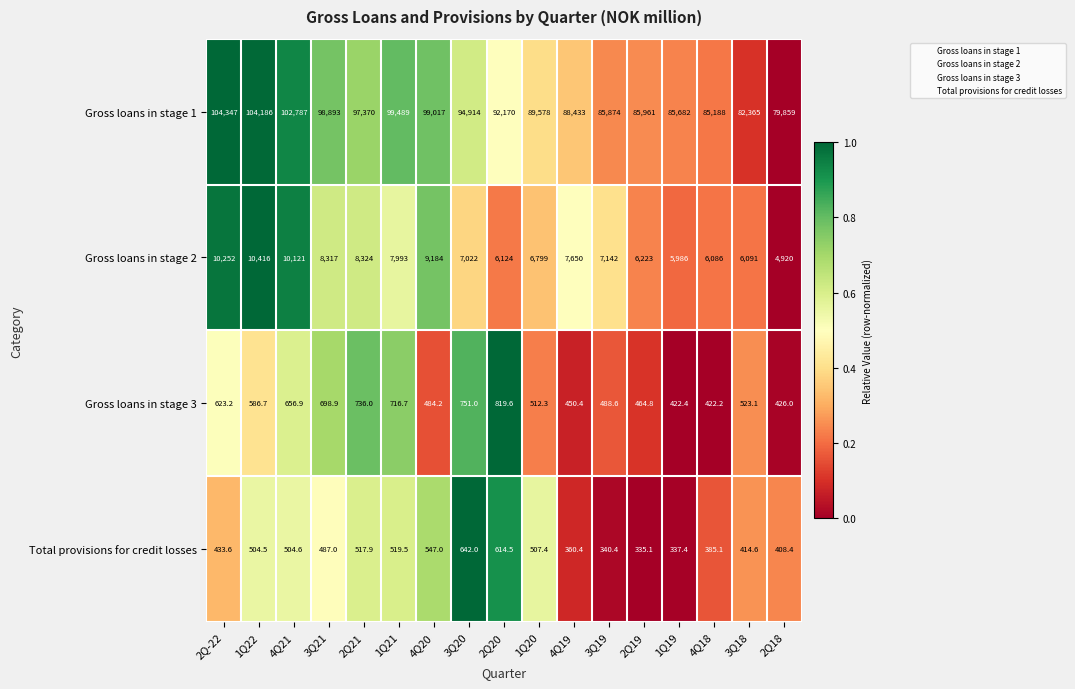

At 2Q20, list the series in order from smallest to largest.

Total provisions for credit losses, Gross loans in stage 3, Gross loans in stage 2, Gross loans in stage 1